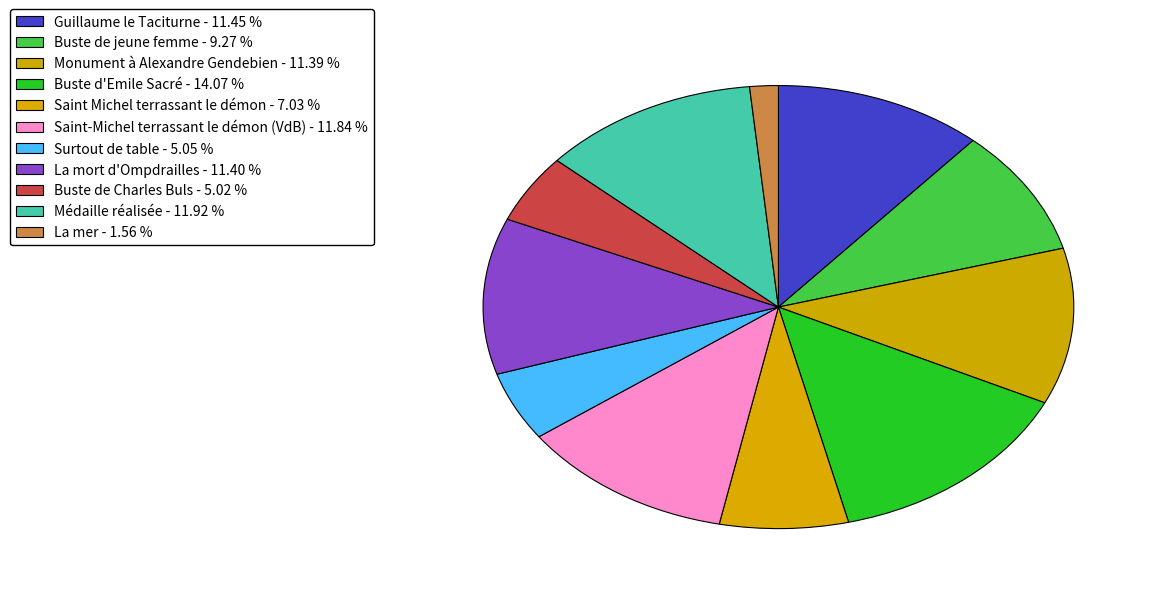

What is the total percentage of Guillaume le Taciturne and Monument à Alexandre Gendebien?

22.8%